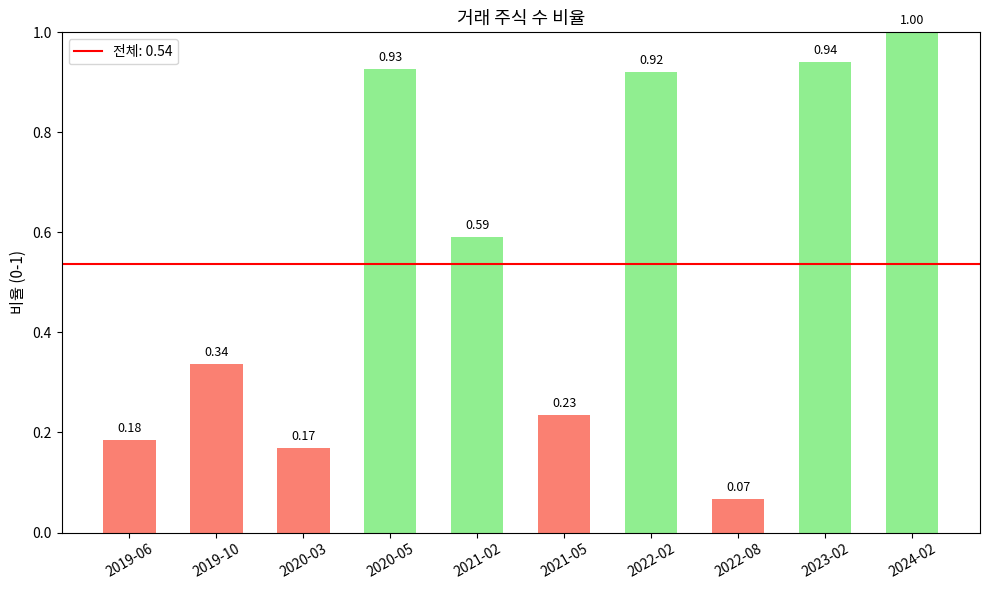

Which label corresponds to the smallest value in the chart?

2022-08